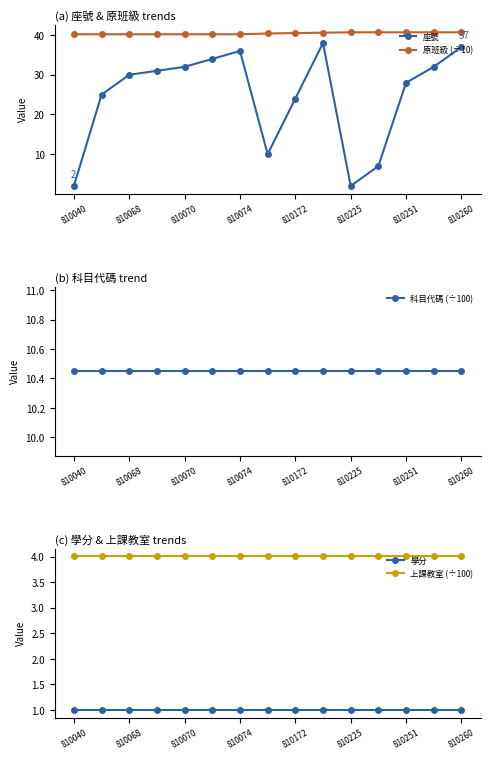

What is the maximum value for 原班級 (÷10)?

40.7